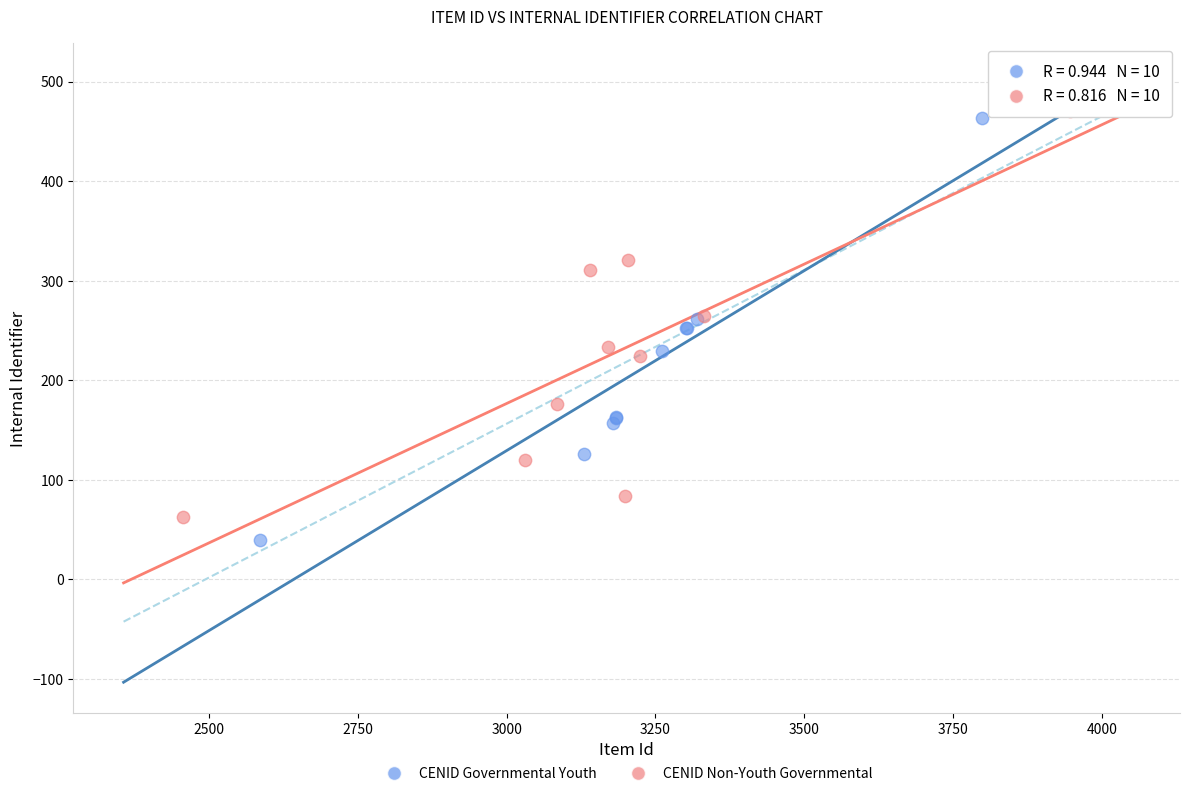

Which series has the largest Y range (max minus min)?

CENID Governmental Youth